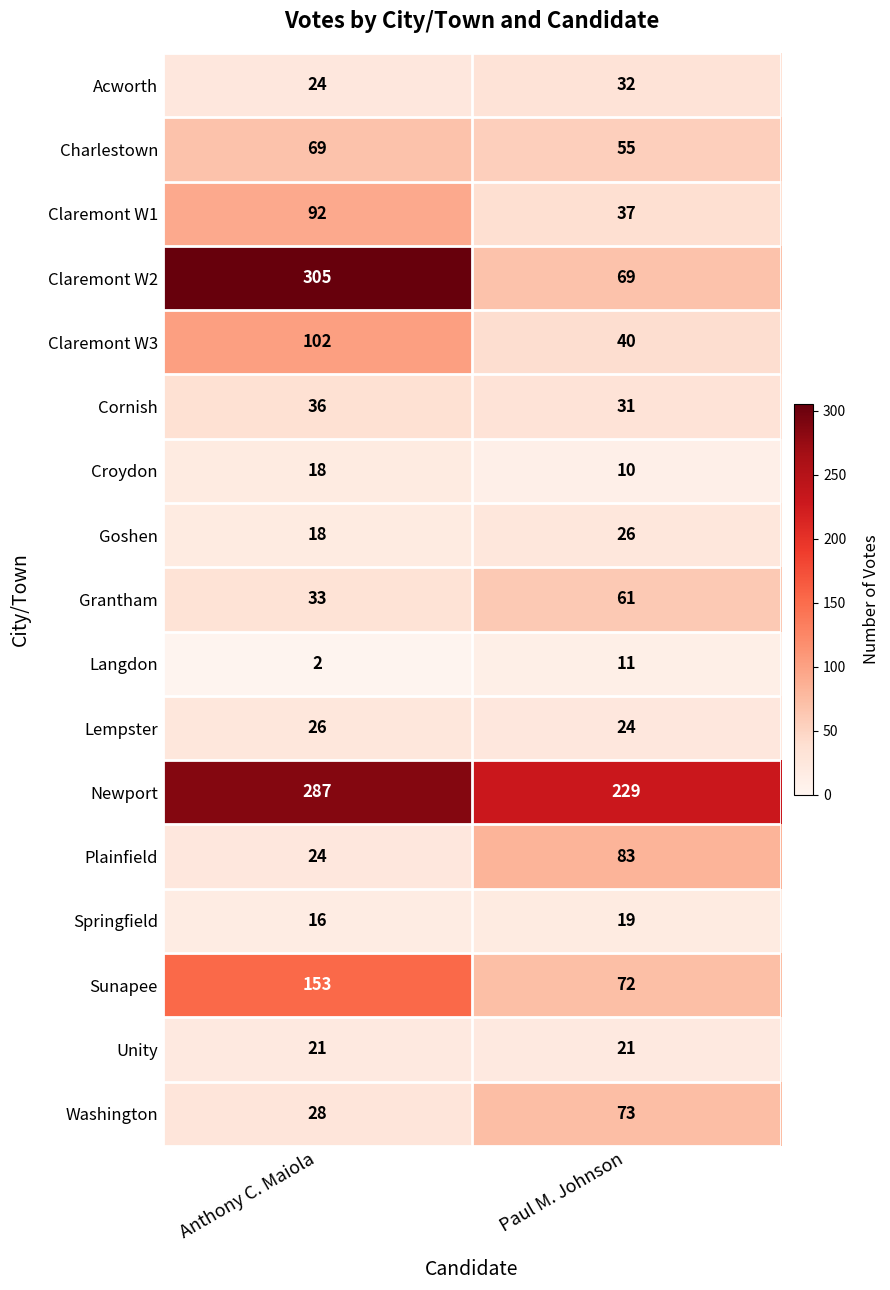

What is the difference between the highest and lowest values at Anthony C. Maiola?

303